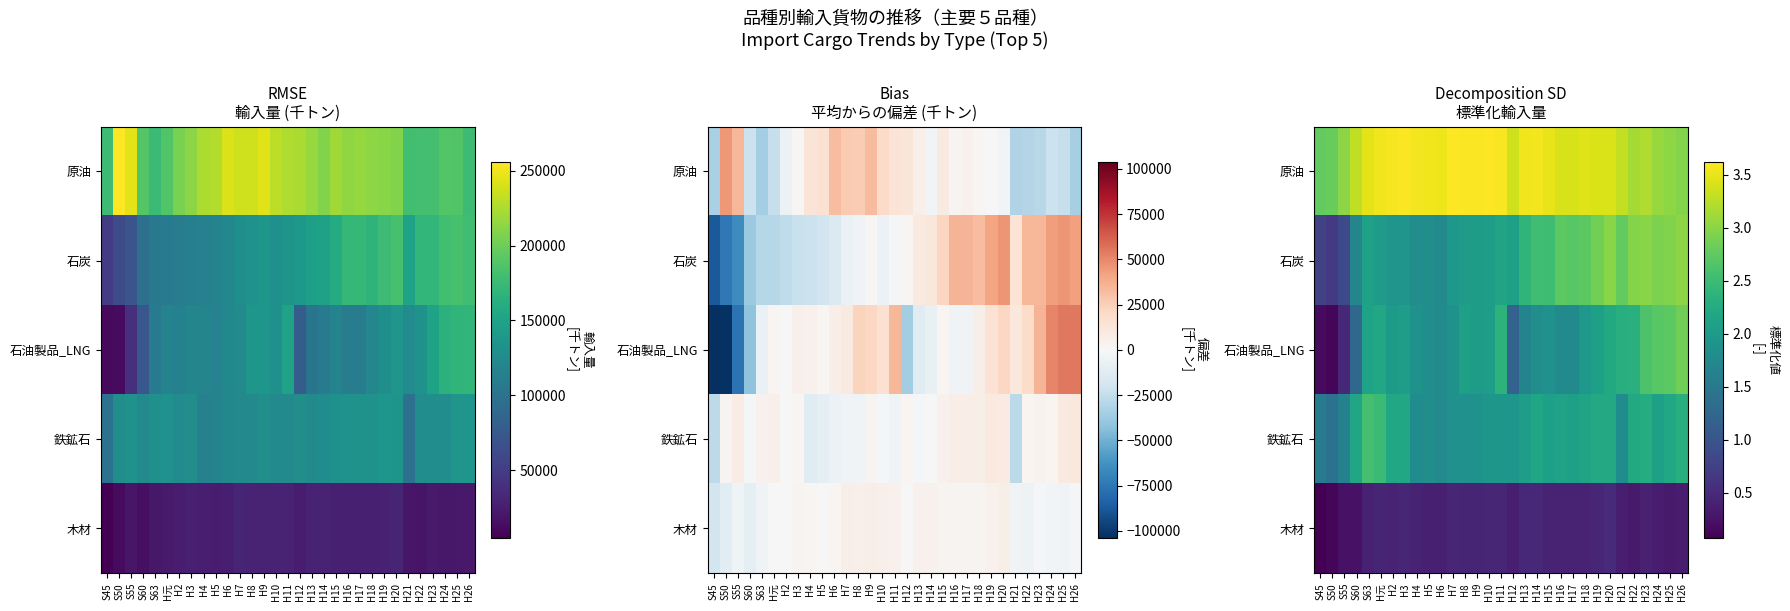

Which category has the highest value in the 木材 series?

H20